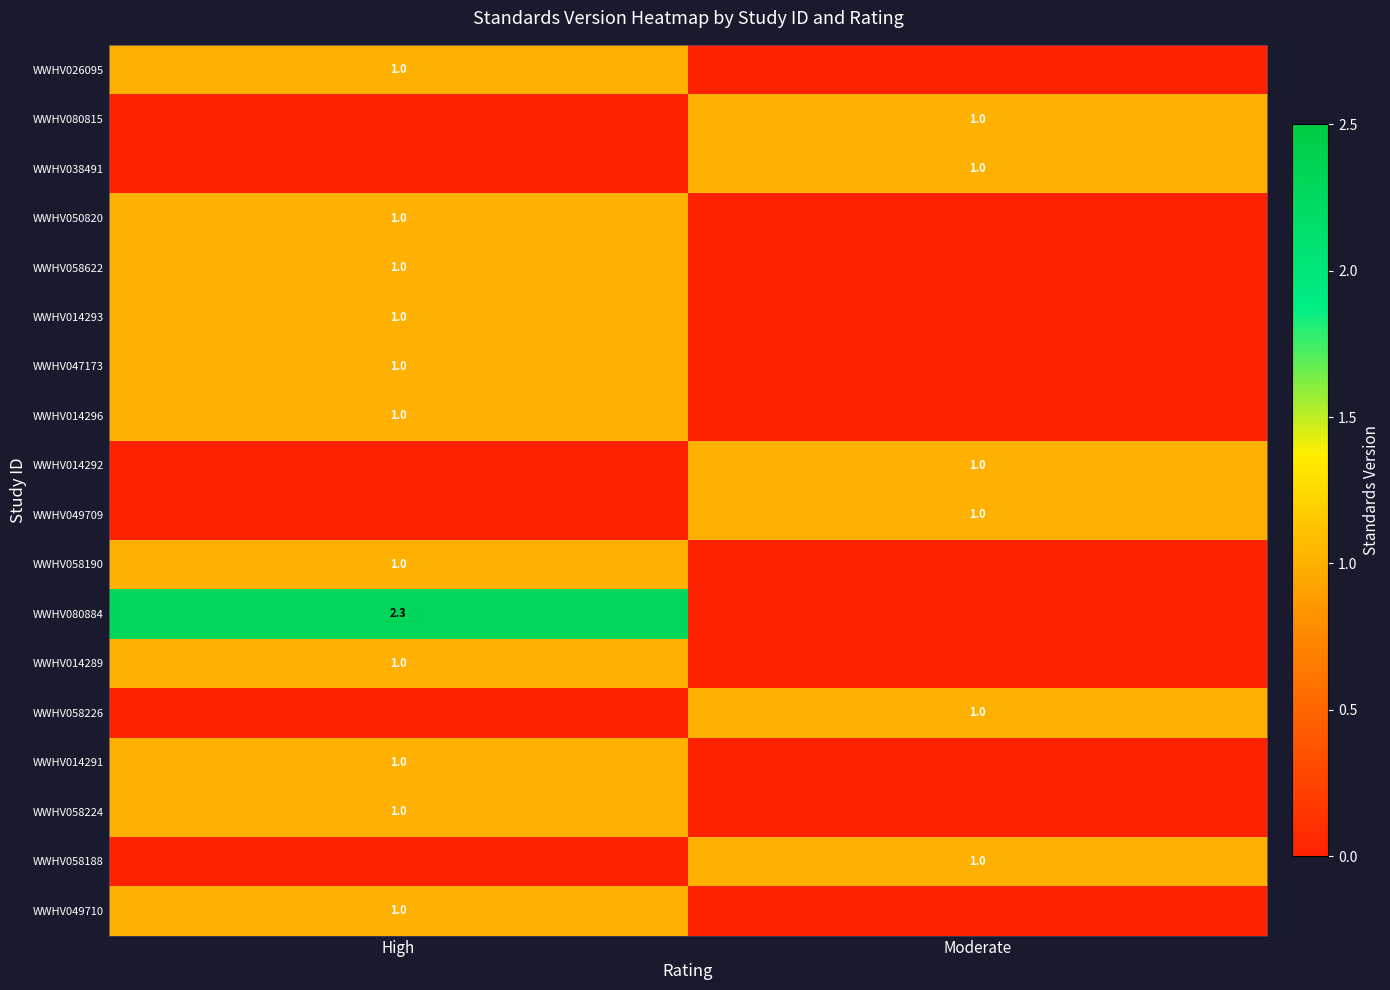

What is the total value across all series at High?

13.3